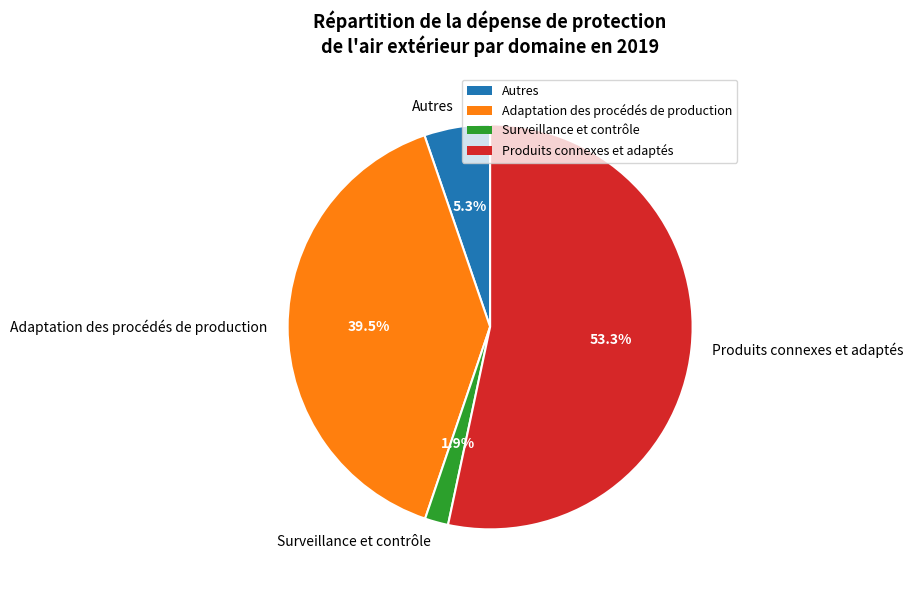

To the nearest percent, what portion does Surveillance et contrôle represent?

2%